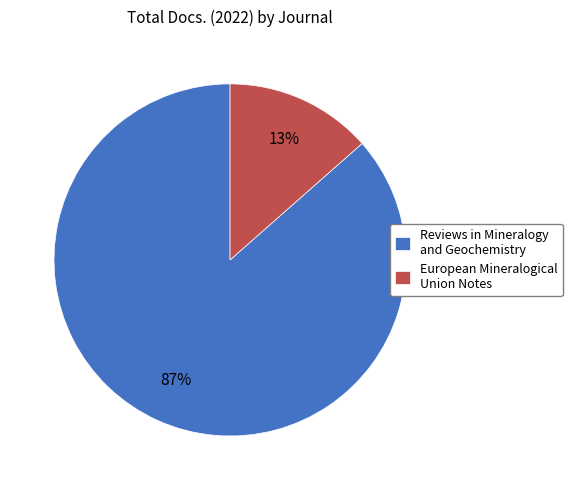

The European Mineralogical Union Notes slice represents 13% of the pie. True or false?

True